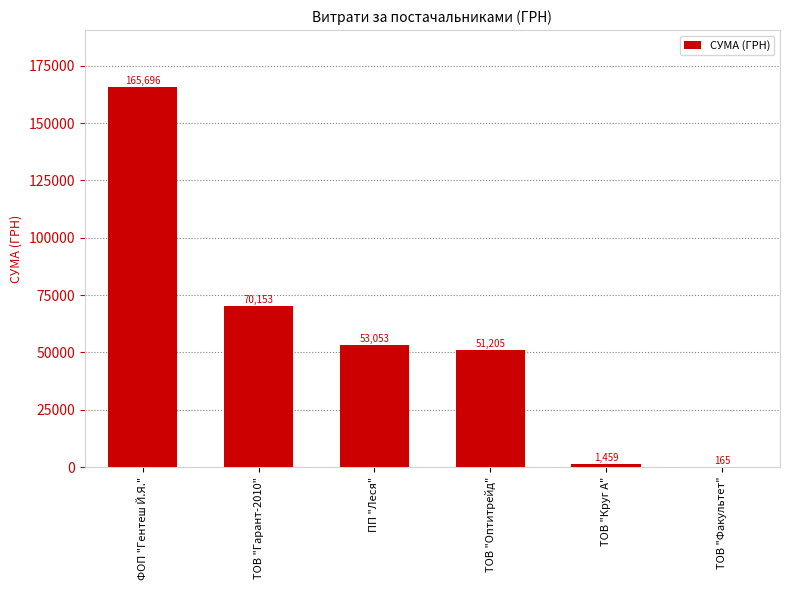

What is the sum of all values?

341730.8